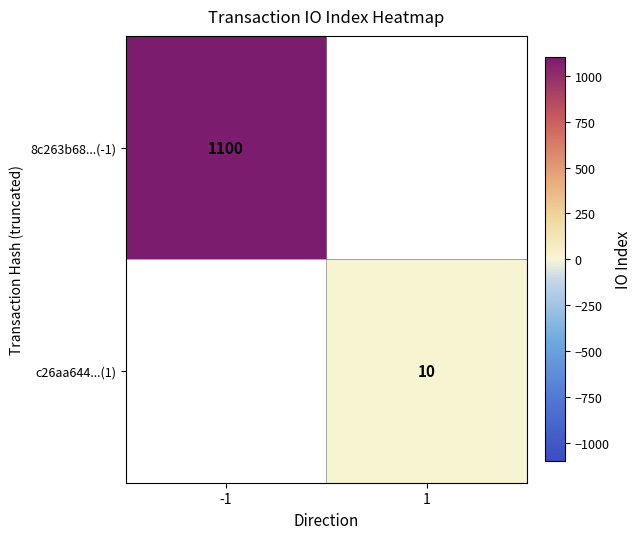

True or false: 8c263b68...(-1) has a value of 473 at -1.

False